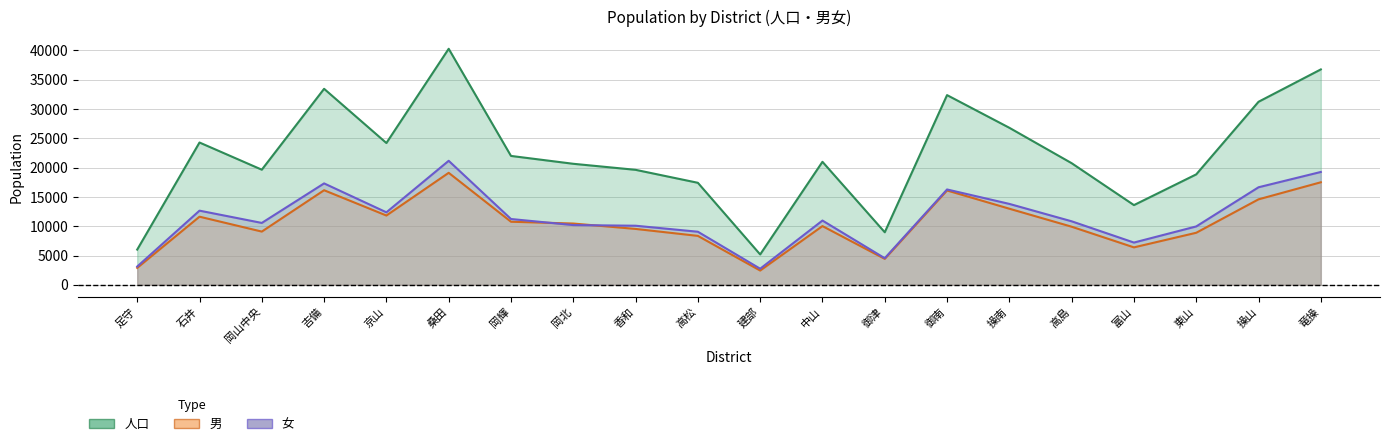

What is the difference between the maximum and minimum values in the 人口 series?

35089